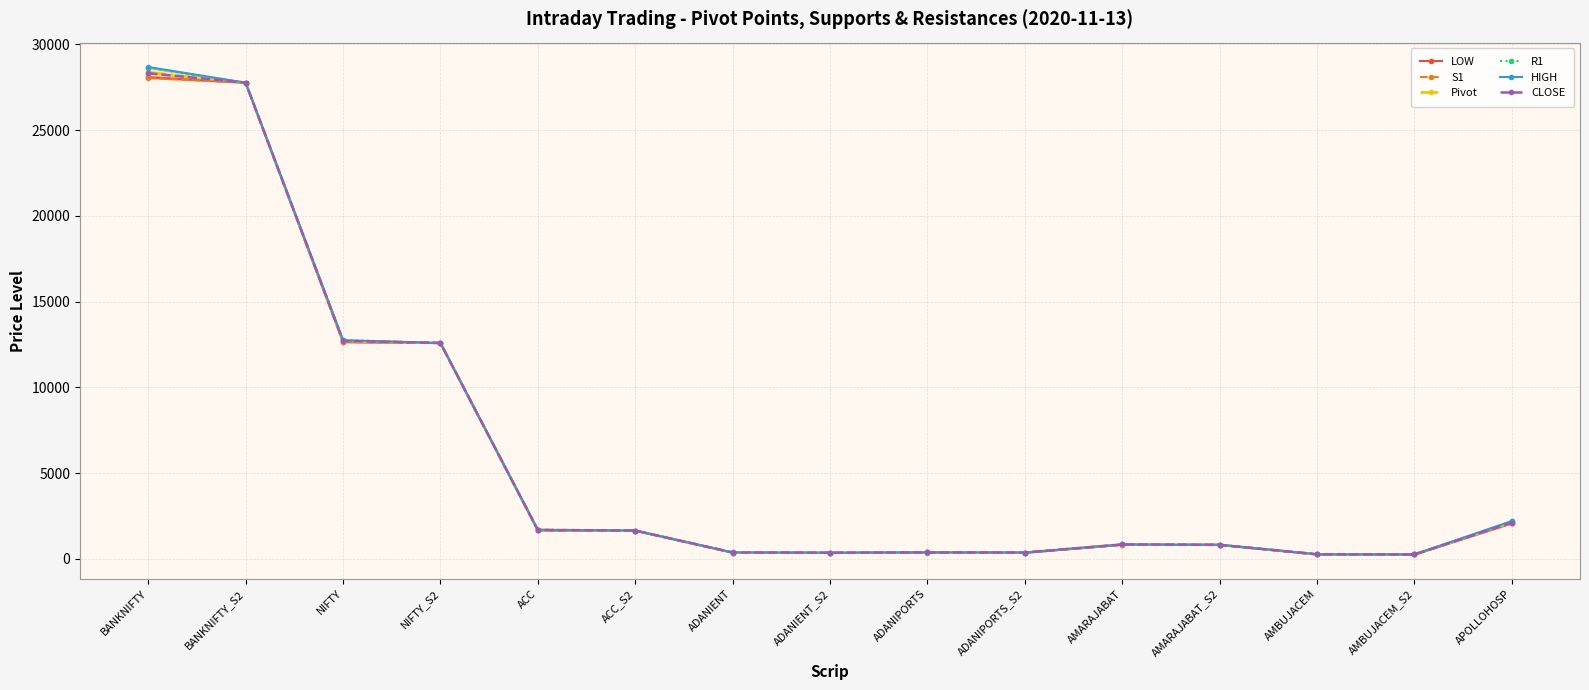

Between NIFTY_S2 and ACC, which series saw the biggest shift?

LOW